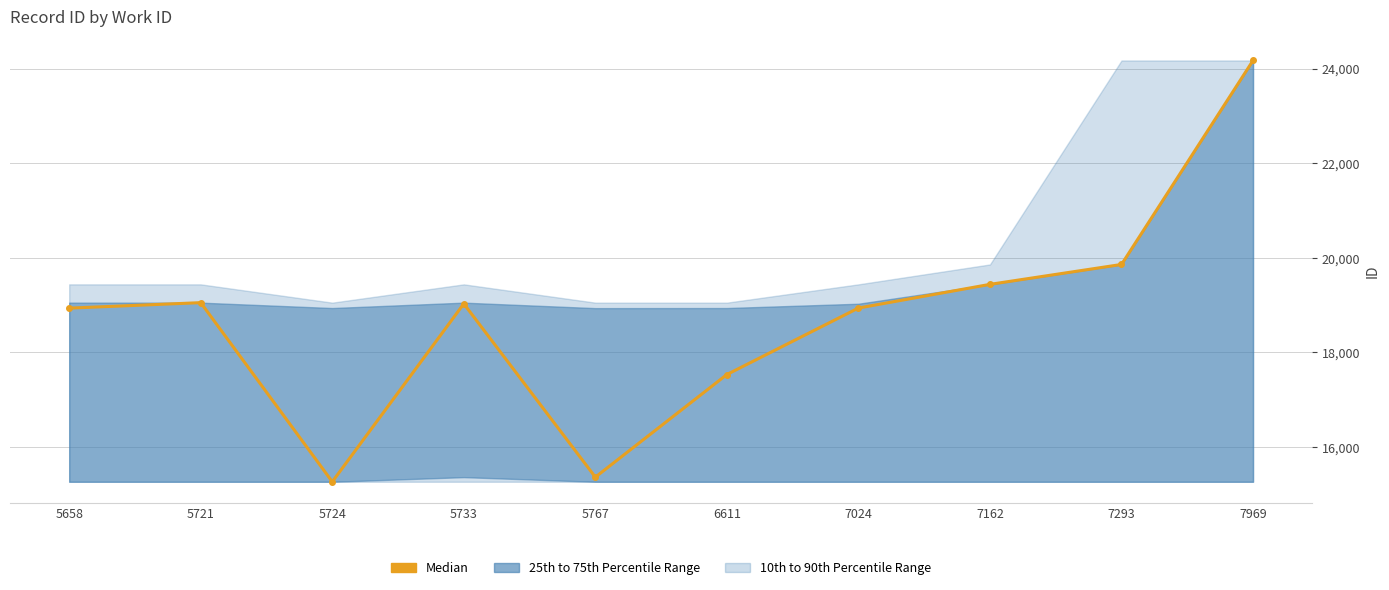

How many categories are shown in the chart?

10